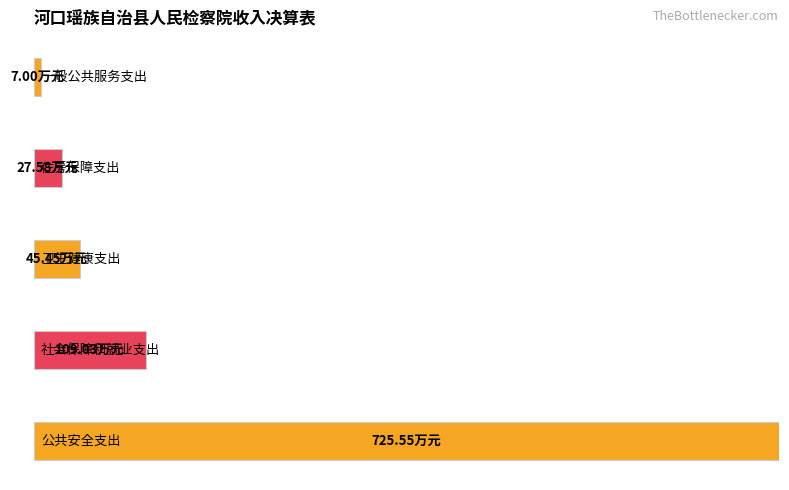

Are the bars grouped side by side (vs. stacked)?

Yes